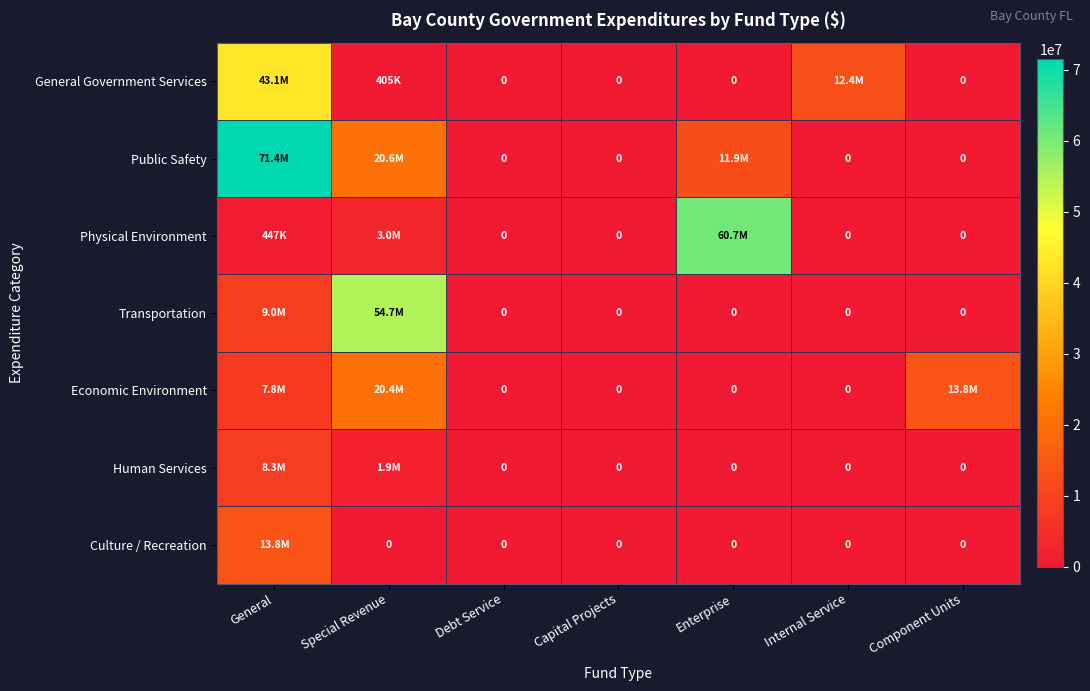

What is the difference between the Physical Environment values at Special Revenue and Component Units?

3004574